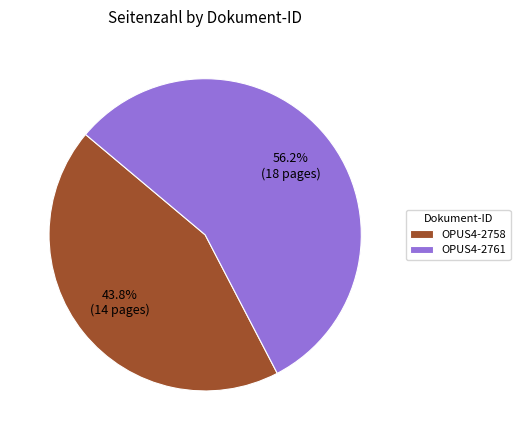

Count the number of slices in the pie.

2